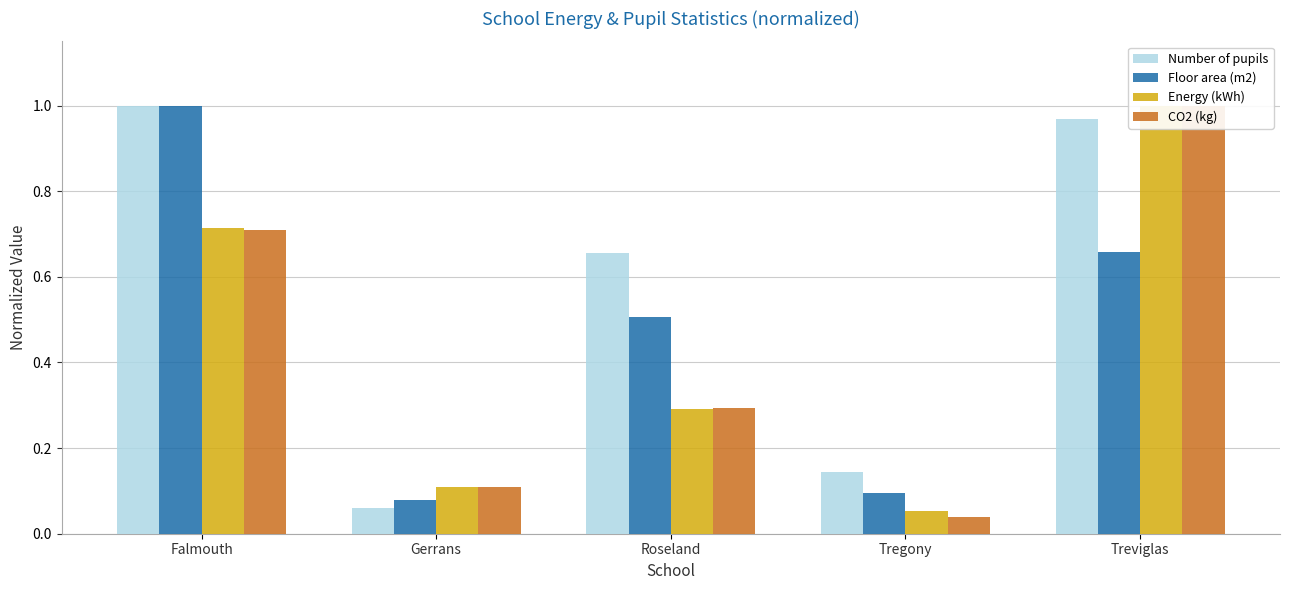

What is the total value across all series at Gerrans?

0.4